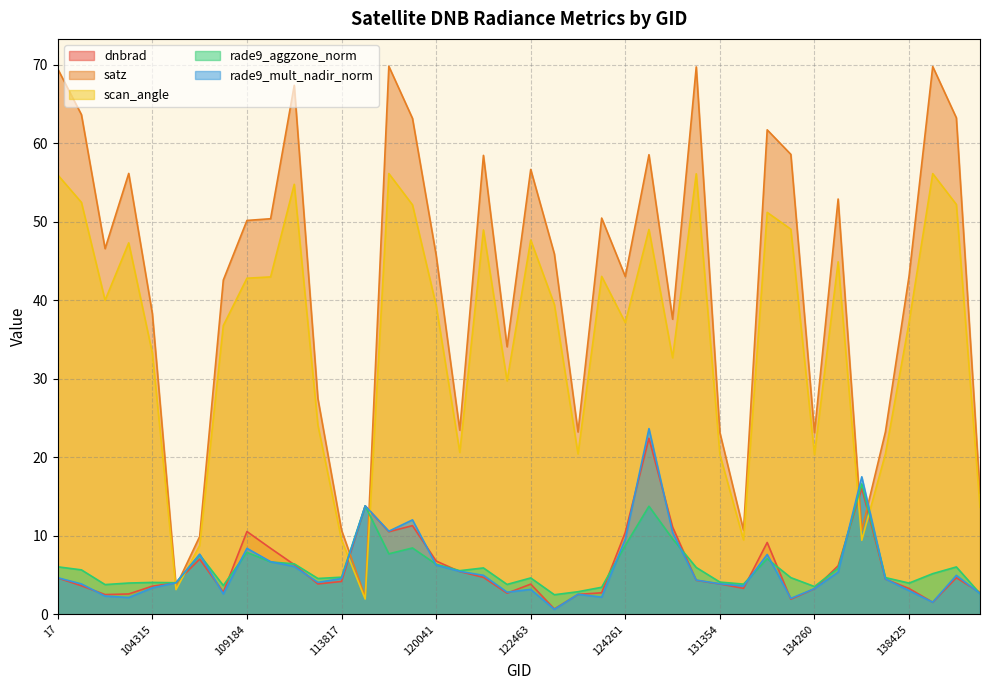

Is the value of rade9_mult_nadir_norm at 101013 greater than the value of dnbrad at 102751?

No